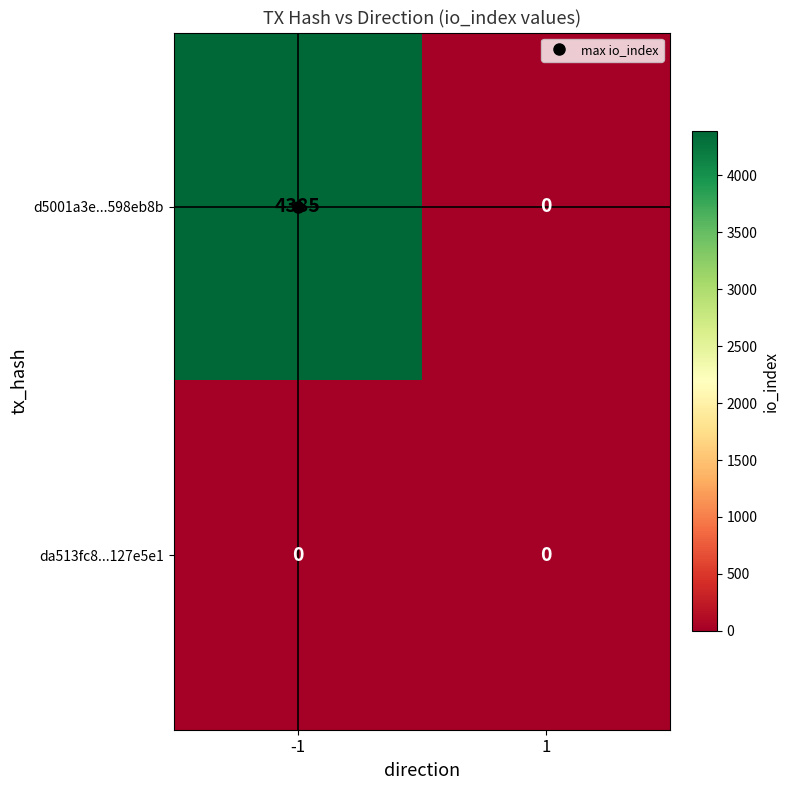

What value does the d5001a3e...598eb8b series have at -1?

4385